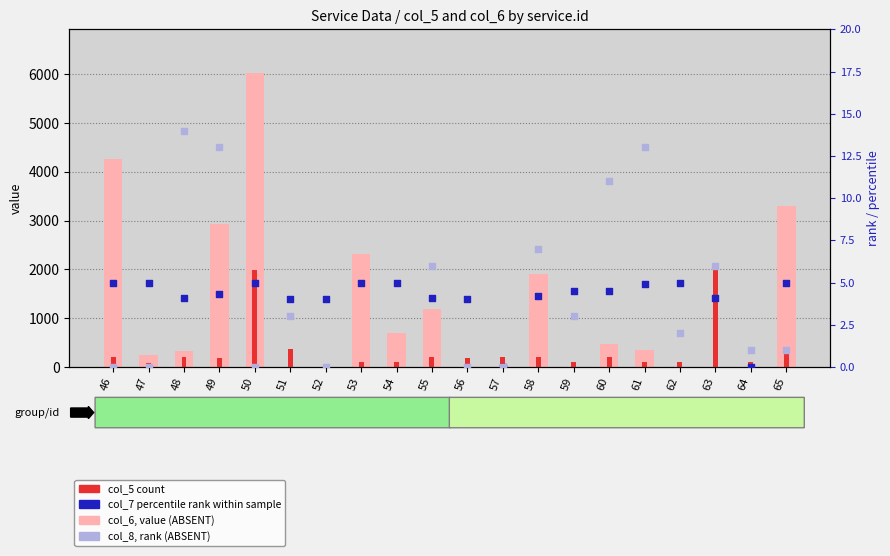

Which series contains the highest Y value?

col_6, value (ABSENT)